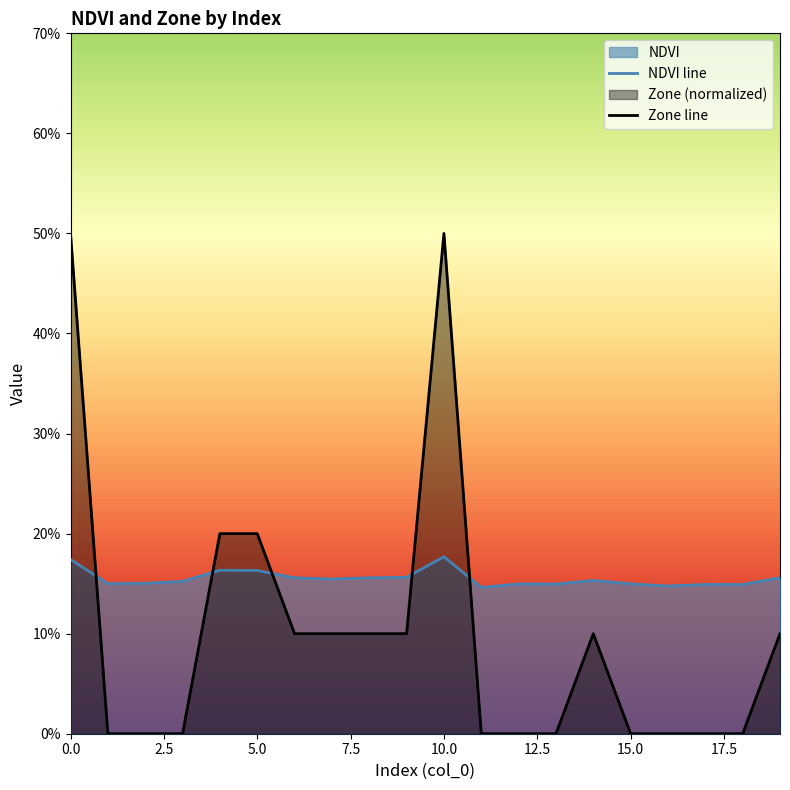

After their last crossing, which series has the higher values: Zone line or NDVI line?

NDVI line